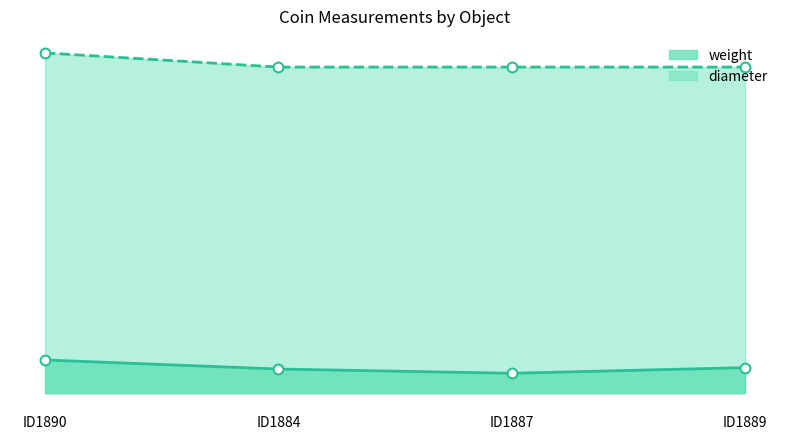

Which series has the largest Y range (max minus min)?

diameter